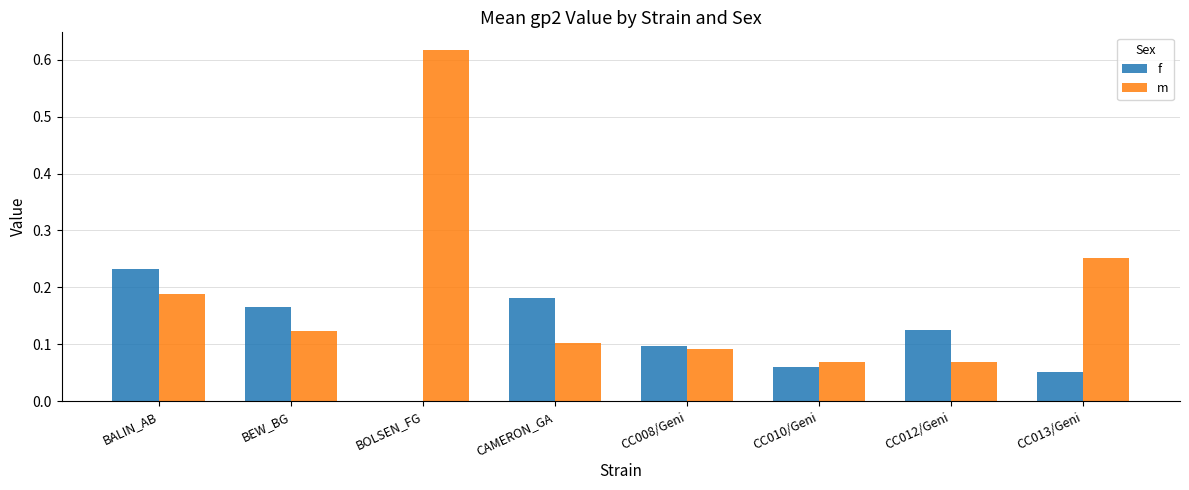

What is the total value across all series at BALIN_AB?

0.4